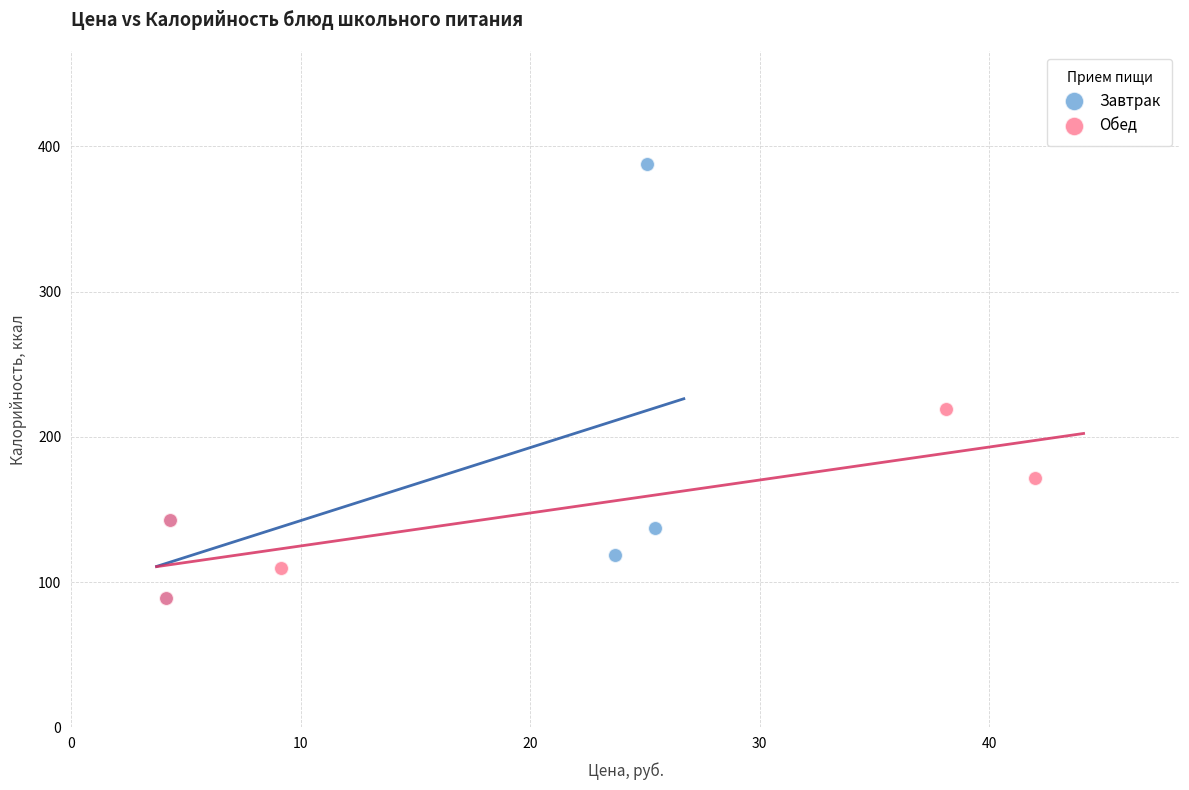

Which series reaches the maximum Y coordinate?

Завтрак